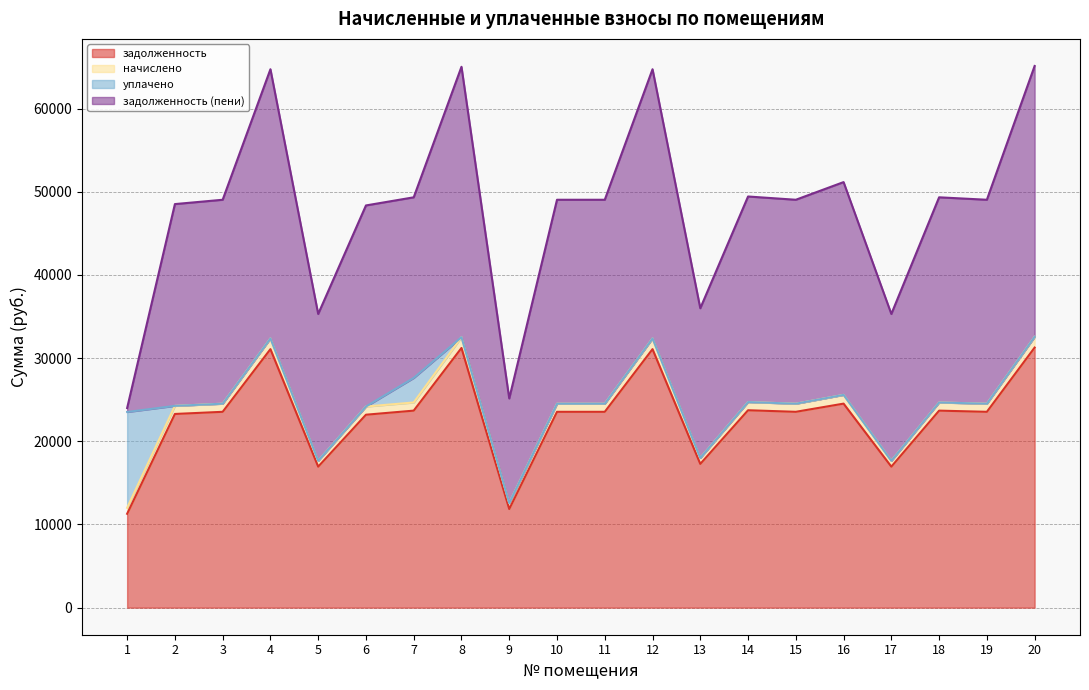

What is the total value across all series at 1?

24001.2